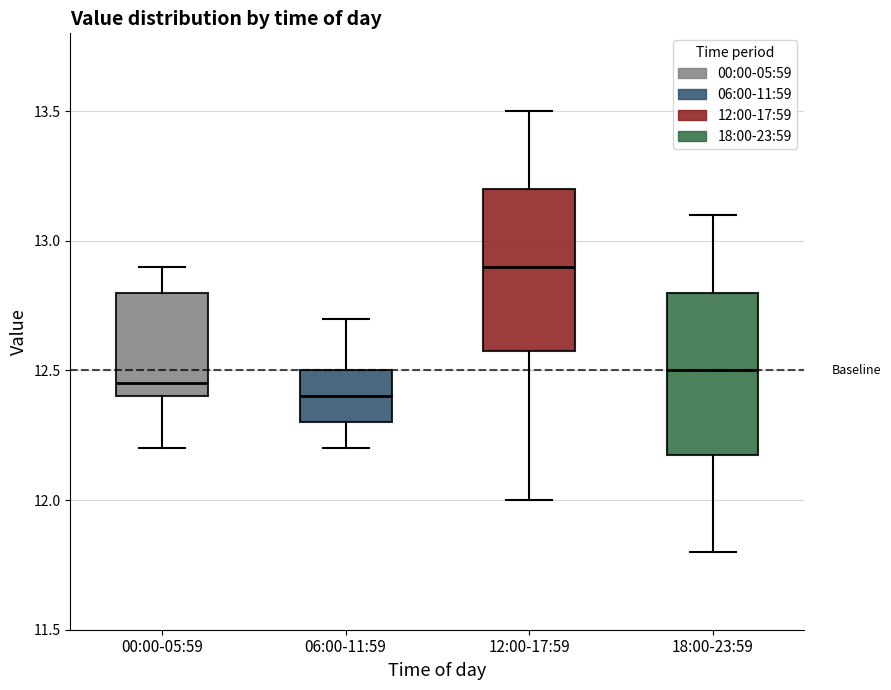

Where is the upper edge of the box for 00:00-05:59 on the y-axis? The values are not printed on the chart, so give them approximately, as read against the axis.

12.80